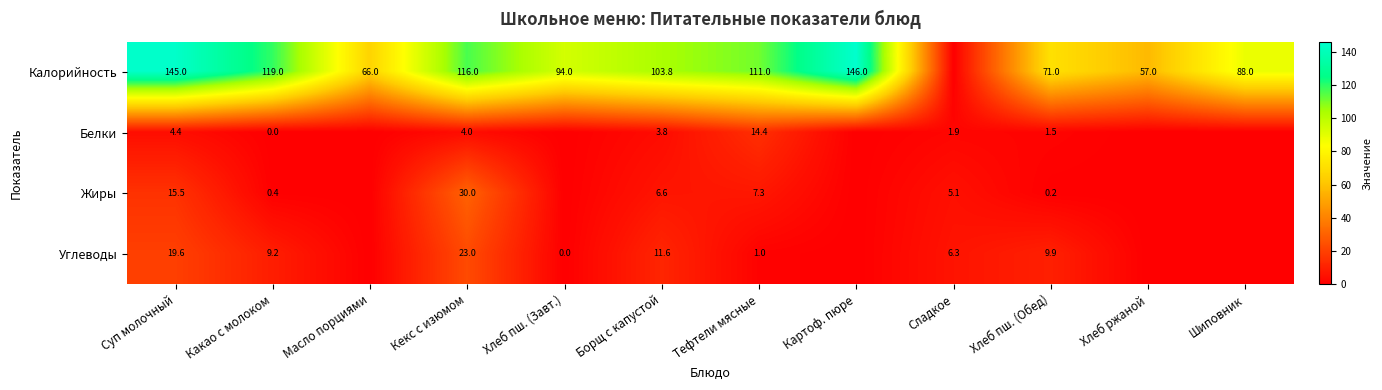

What is the total value across all series at Тефтели мясные?

133.7